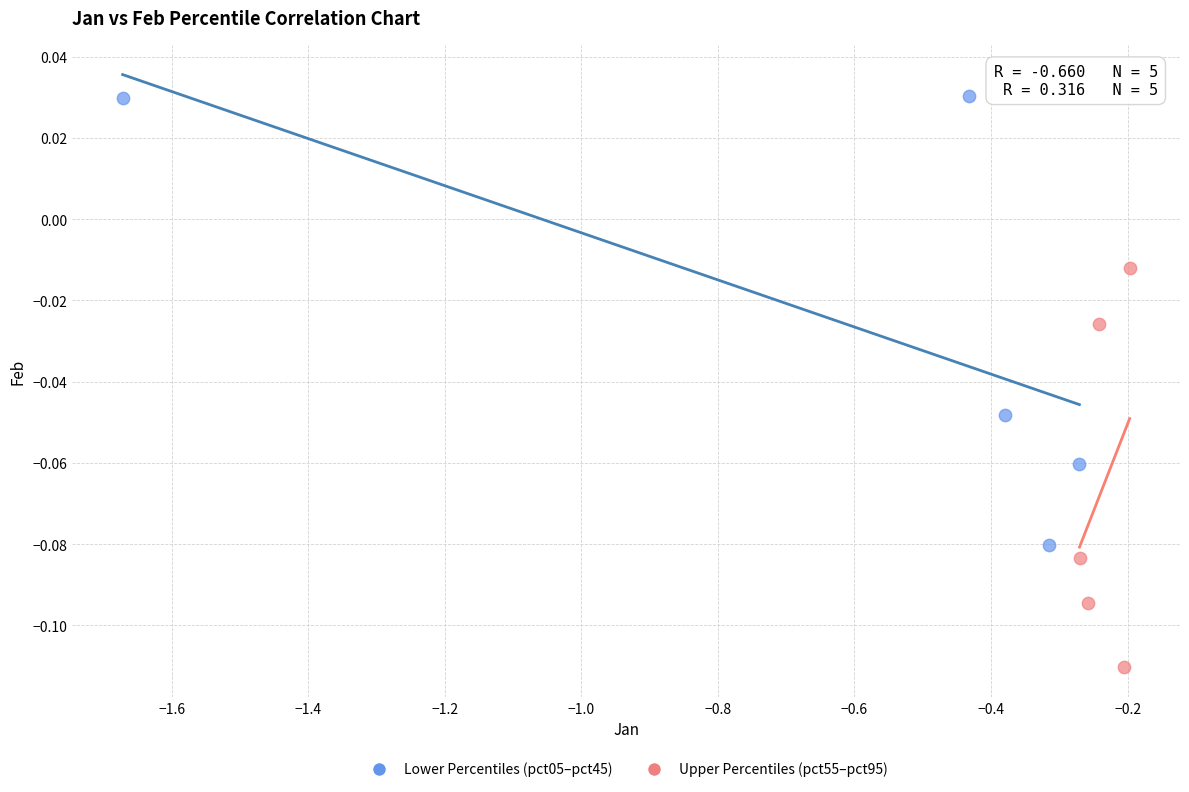

Which series reaches the minimum Y coordinate?

Upper Percentiles (pct55–pct95)